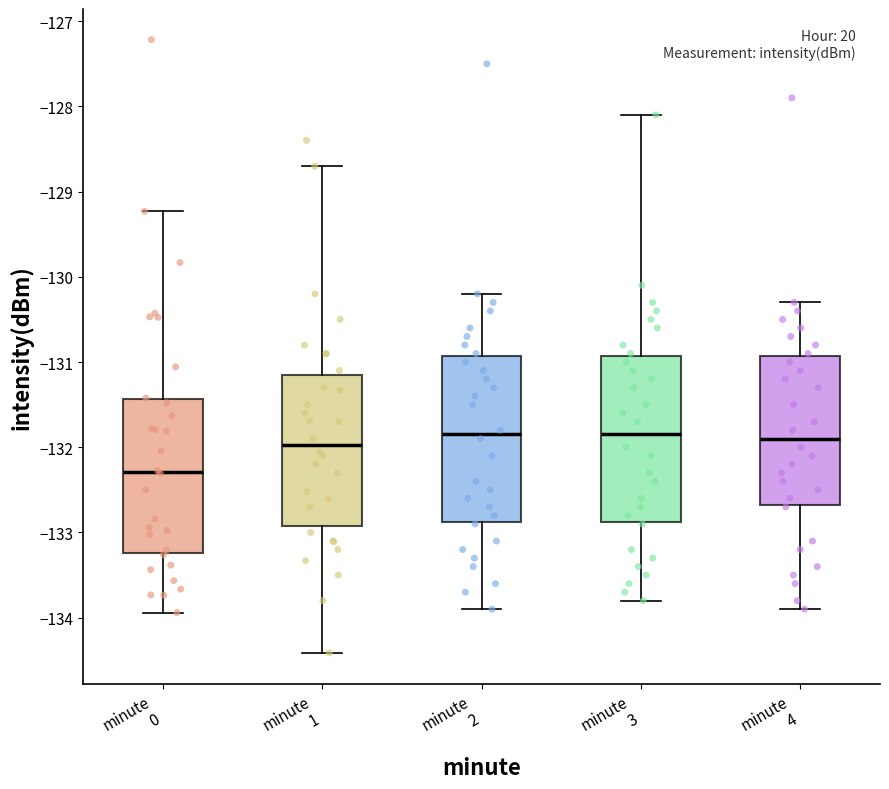

Reading left to right, transcribe this box plot: for each box, give where its median line is, the range the box spans, and where its two whiskers end, as read against the y-axis. The values are not printed on the chart, so give them approximately, as read against the axis.

minute 0: median -132.3, box -133.2 to -131.4, whiskers -133.9 to -129.2
minute 1: median -132.0, box -132.9 to -131.1, whiskers -134.4 to -128.7
minute 2: median -131.8, box -132.9 to -130.9, whiskers -133.9 to -130.2
minute 3: median -131.8, box -132.9 to -130.9, whiskers -133.8 to -128.1
minute 4: median -131.9, box -132.7 to -130.9, whiskers -133.9 to -130.3